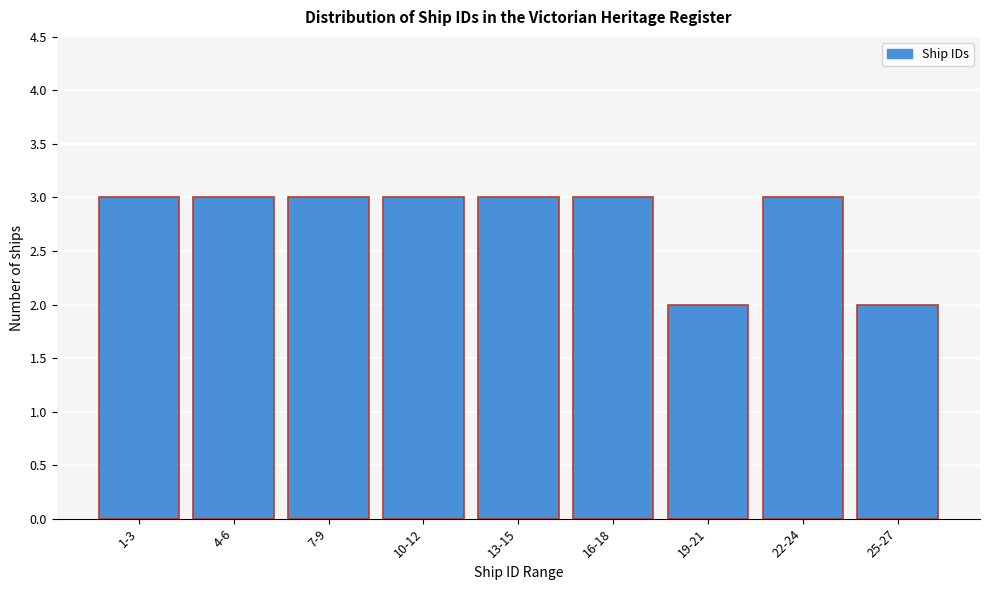

Reading right to left, what are all the values shown in this chart?

25-27=2	22-24=3	19-21=2	16-18=3	13-15=3	10-12=3	7-9=3	4-6=3	1-3=3